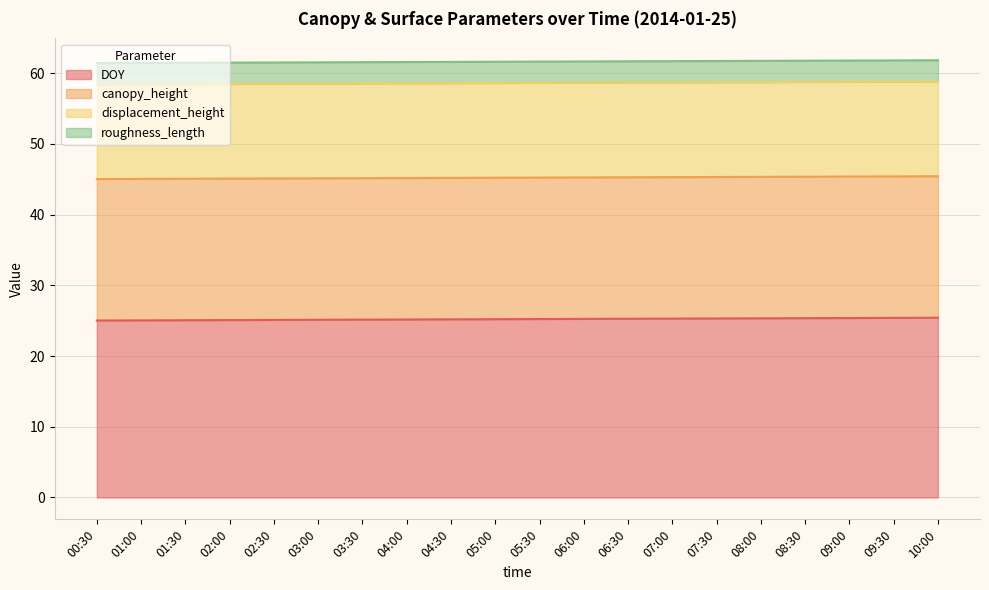

How many distinct data groups are displayed?

4